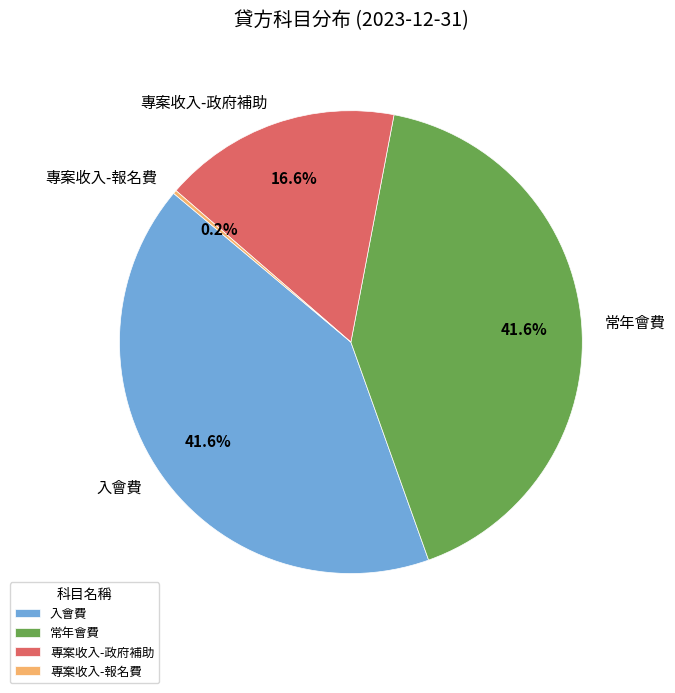

Approximately how many times larger is the value at 常年會費 compared to 專案收入-政府補助?

2.5